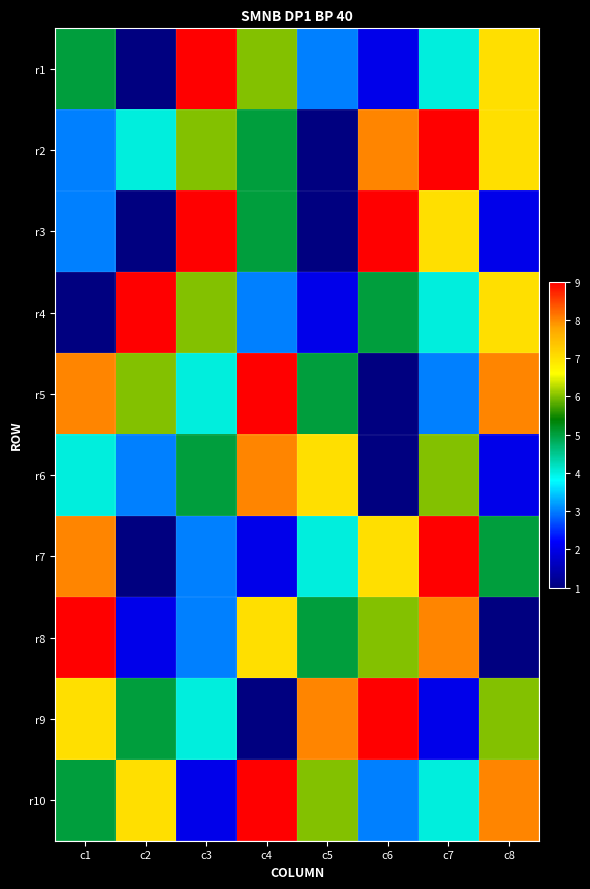

Rank the series at c2 from lowest to highest value.

r1, r3, r7, r8, r6, r2, r9, r5, r10, r4